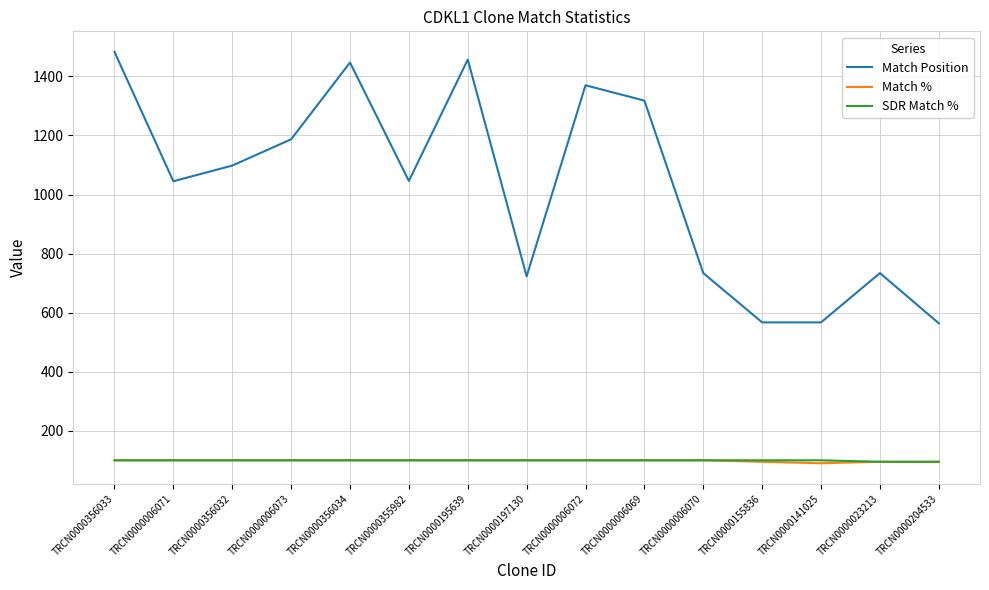

What is the sum of all Match % values?

1475